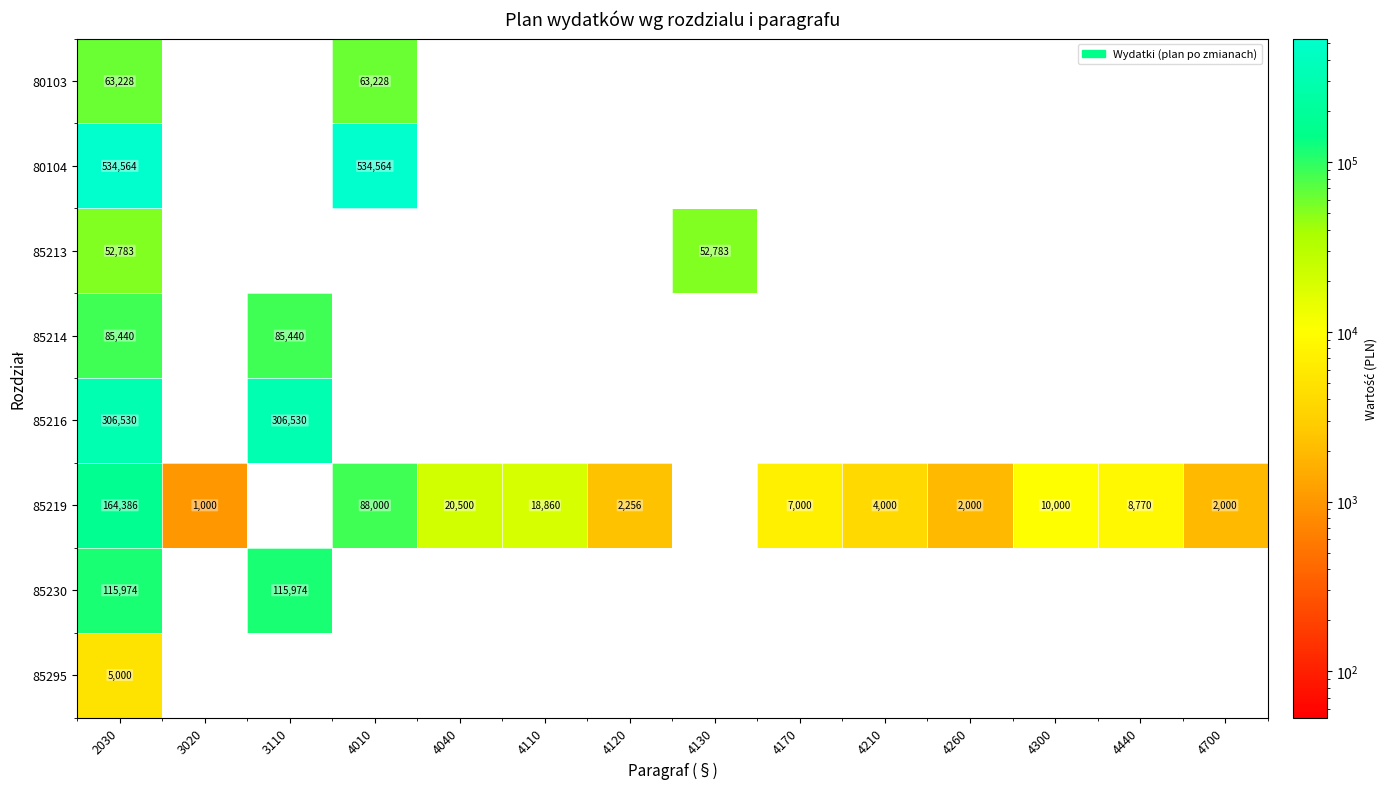

At how many categories does at least one series exceed 221612?

3